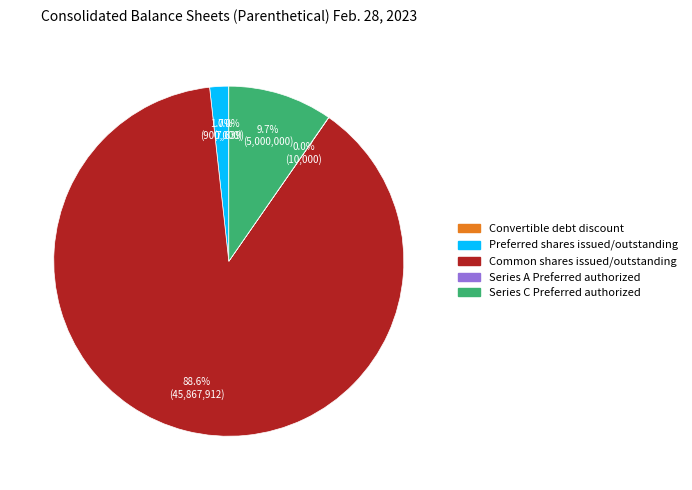

What percentage is the Common shares issued/outstanding slice, to the nearest percent?

89%